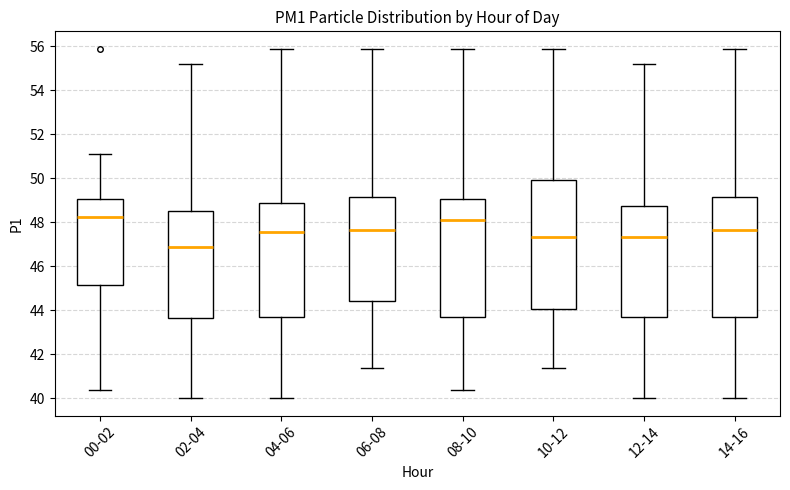

Reading left to right, transcribe this box plot: for each box, give where its median line is, the range the box spans, and where its two whiskers end, as read against the y-axis. The values are not printed on the chart, so give them approximately, as read against the axis.

00-02: median 48.2, box 45.2 to 49.0, whiskers 40.4 to 51.2
02-04: median 46.8, box 43.6 to 48.6, whiskers 40.0 to 55.2
04-06: median 47.6, box 43.8 to 48.8, whiskers 40.0 to 55.8
06-08: median 47.6, box 44.4 to 49.2, whiskers 41.4 to 55.8
08-10: median 48.0, box 43.8 to 49.0, whiskers 40.4 to 55.8
10-12: median 47.4, box 44.0 to 50.0, whiskers 41.4 to 55.8
12-14: median 47.4, box 43.8 to 48.8, whiskers 40.0 to 55.2
14-16: median 47.6, box 43.8 to 49.2, whiskers 40.0 to 55.8